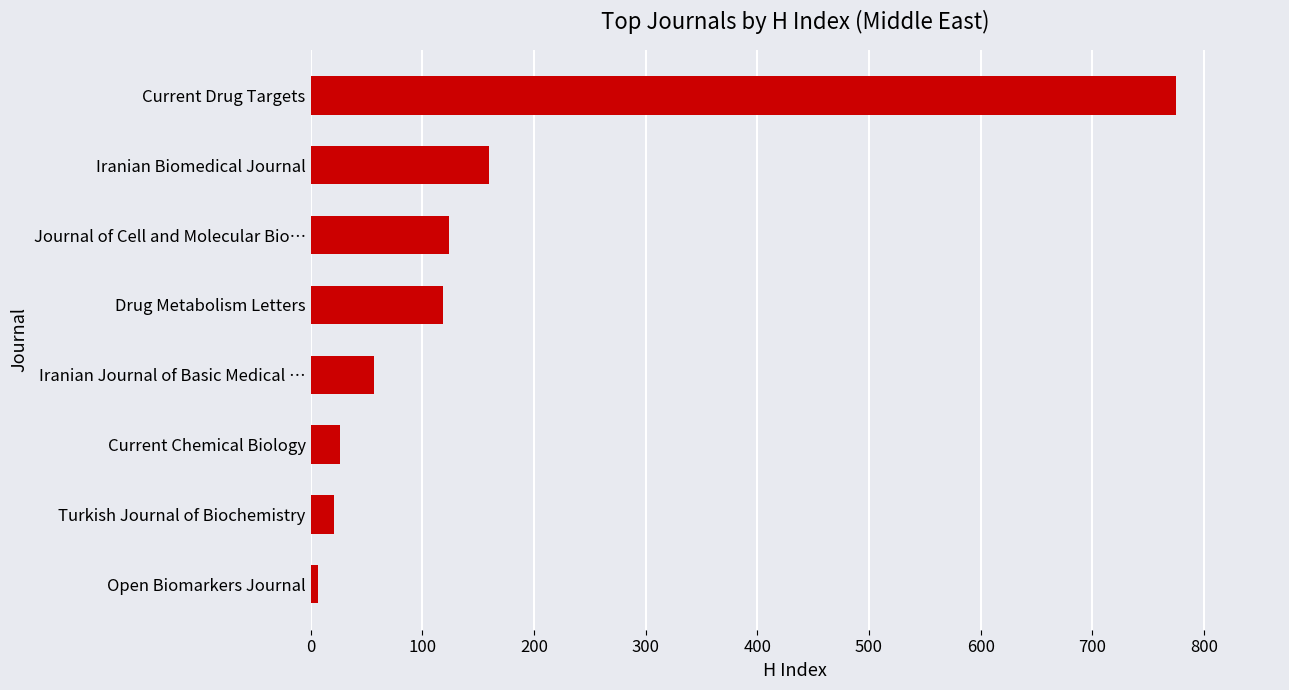

What is the maximum value shown in the chart?

775